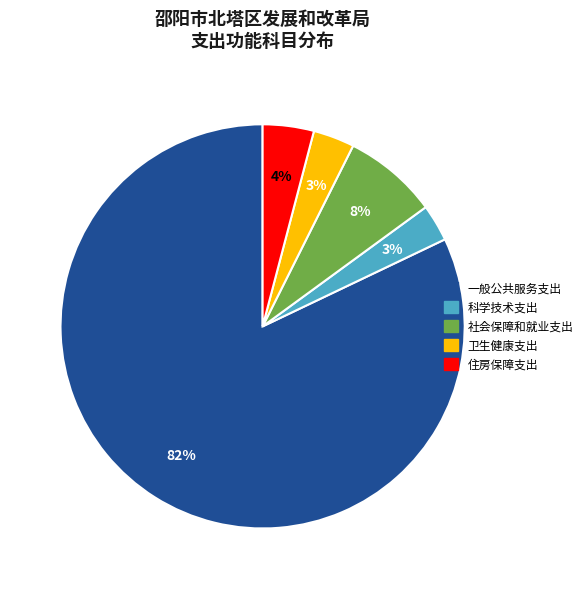

Which has a higher value, 住房保障支出 or 科学技术支出?

住房保障支出